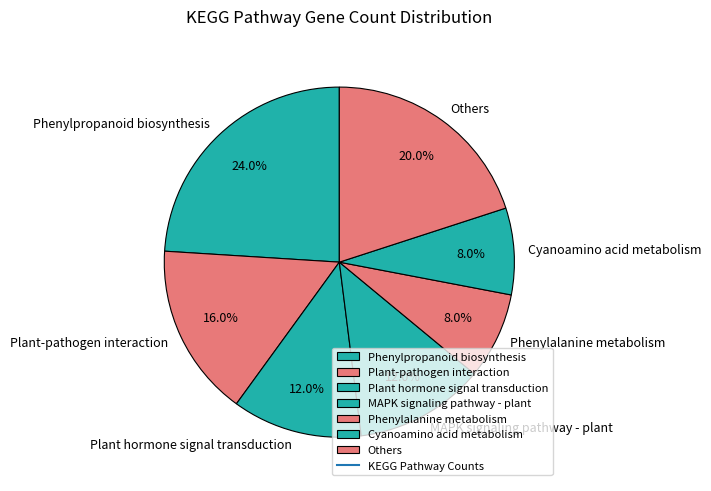

Approximately how many times larger is the value at Plant hormone signal transduction compared to Cyanoamino acid metabolism?

1.5